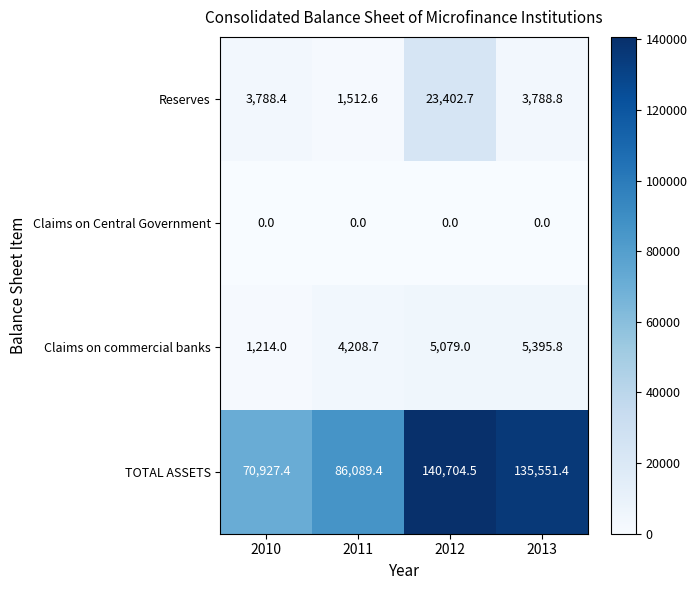

What is the highest value of the TOTAL ASSETS series?

140704.5